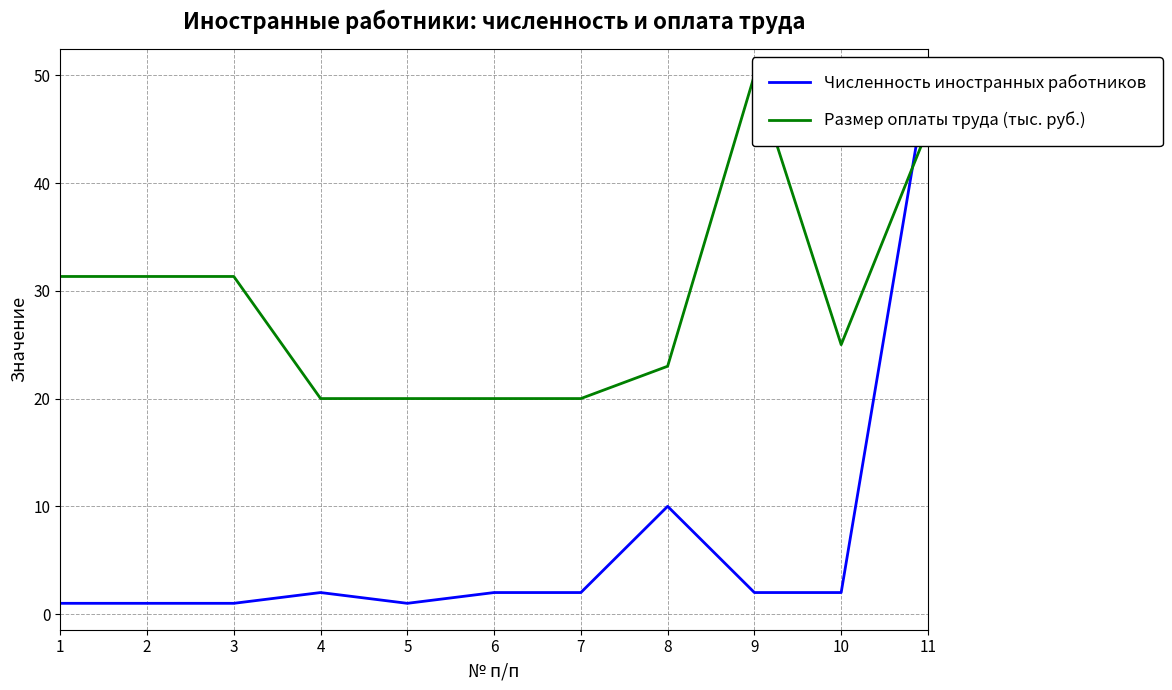

What is the value of the Размер оплаты труда (тыс. руб.) point at the 4th from the left?

20.0